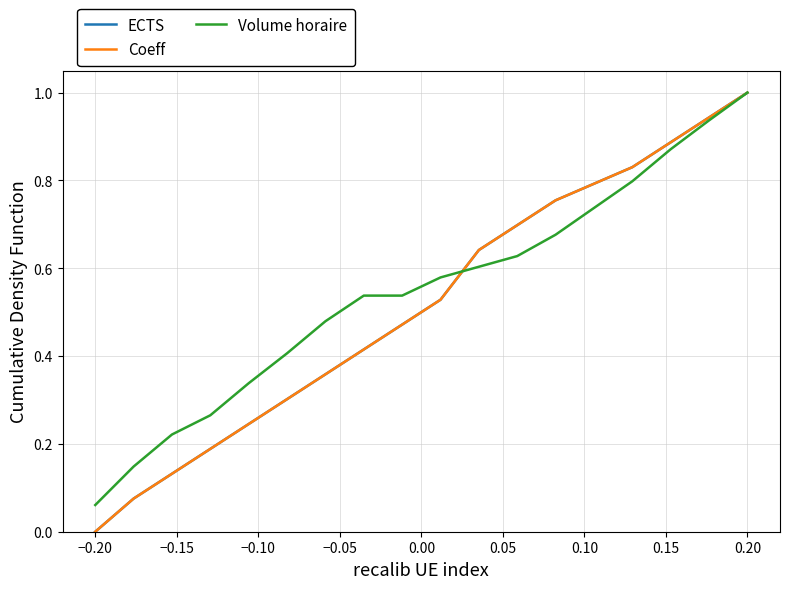

Does the chart display data point markers on the line(s)?

No